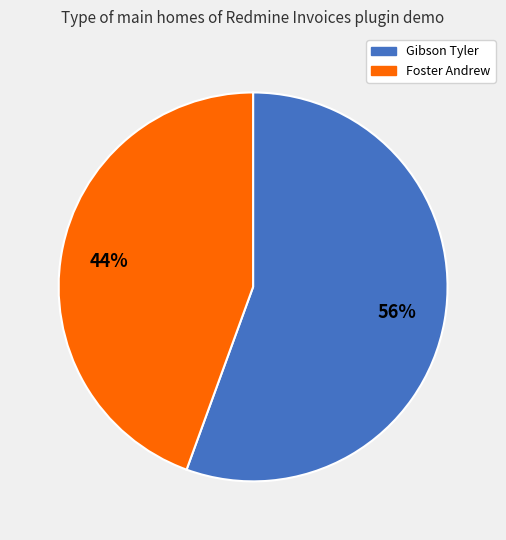

Is there any slice that represents more than half of the pie?

Yes